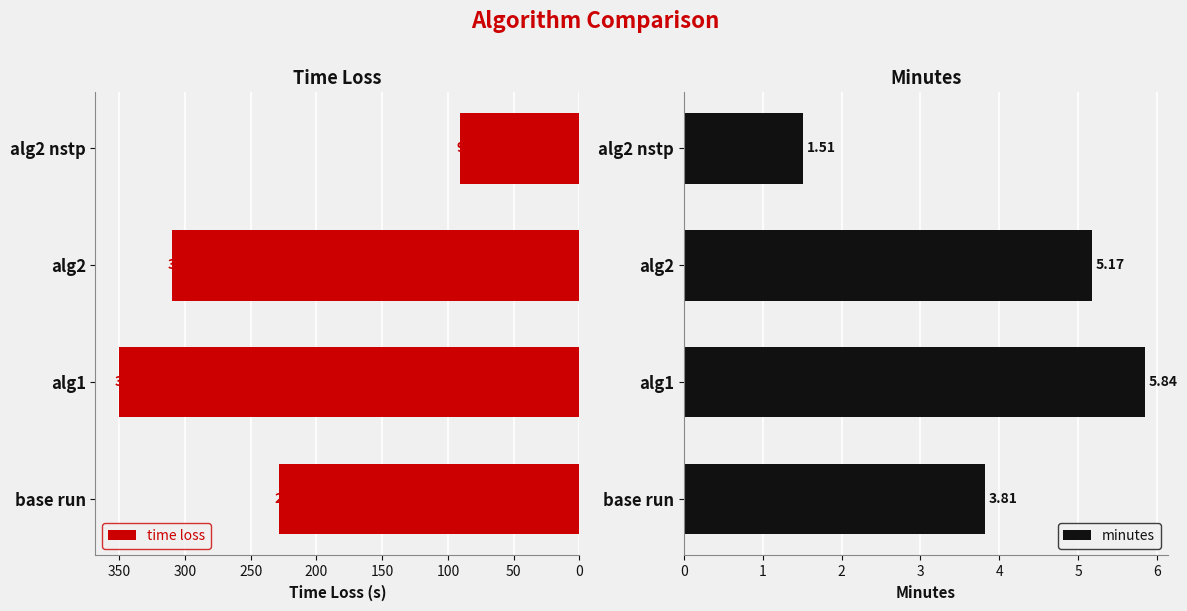

What is the sum of the minutes values at alg1 and base run?

9.7